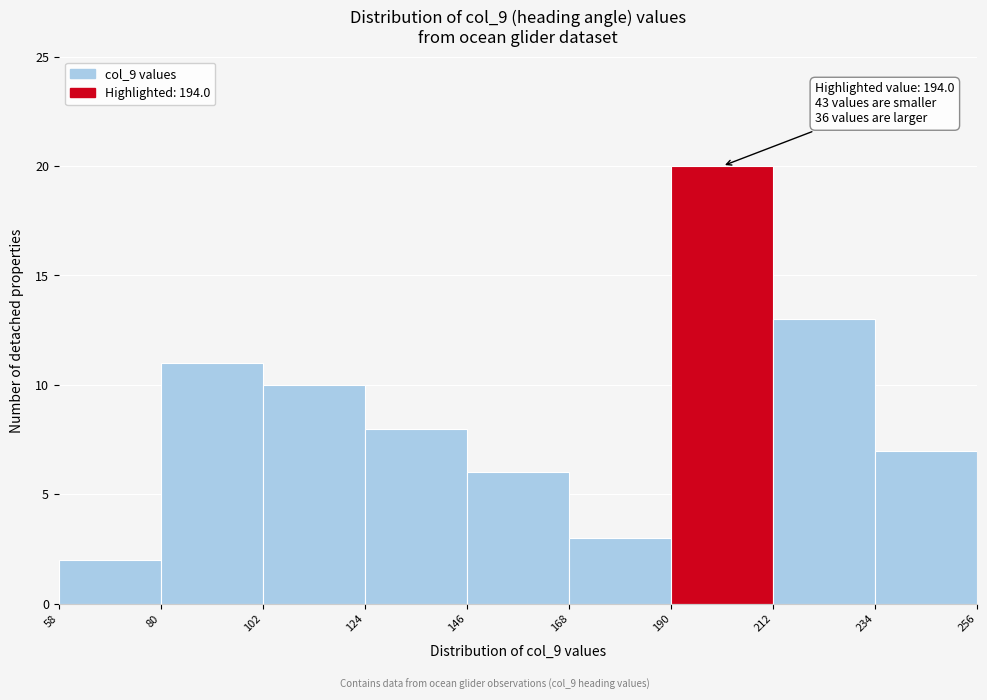

Over which range of the x-axis is the bar tallest?

190 to 212